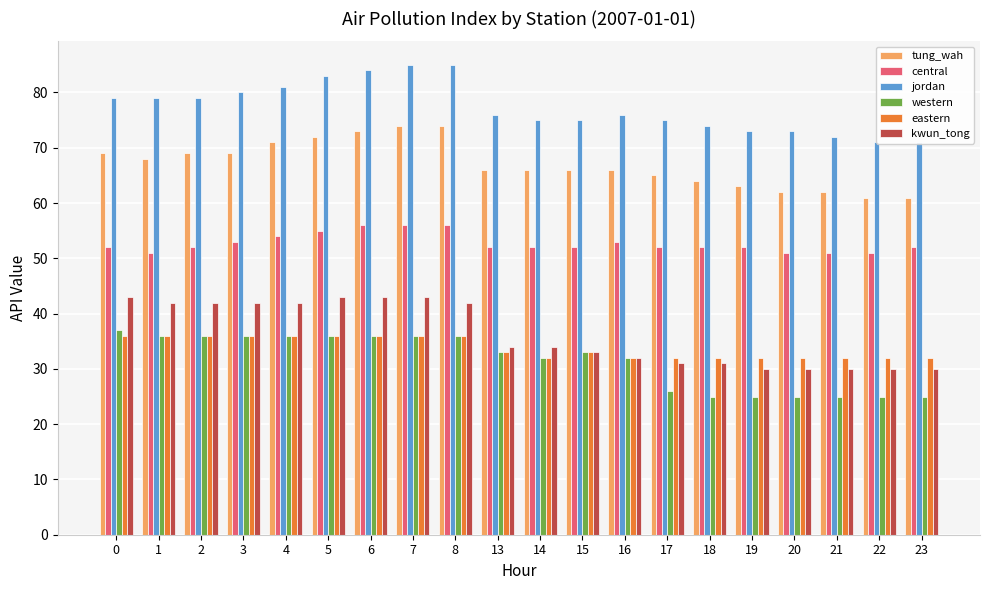

At how many categories does at least one series exceed 36?

20